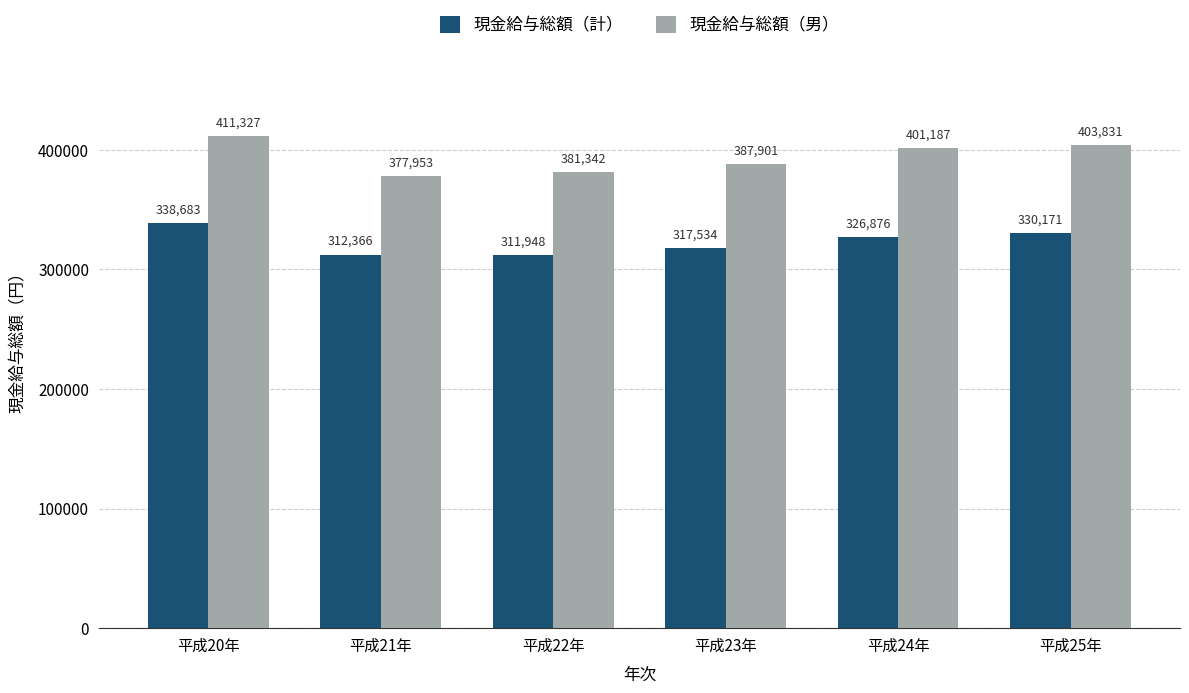

Which series has the largest total across all categories?

現金給与総額（男）